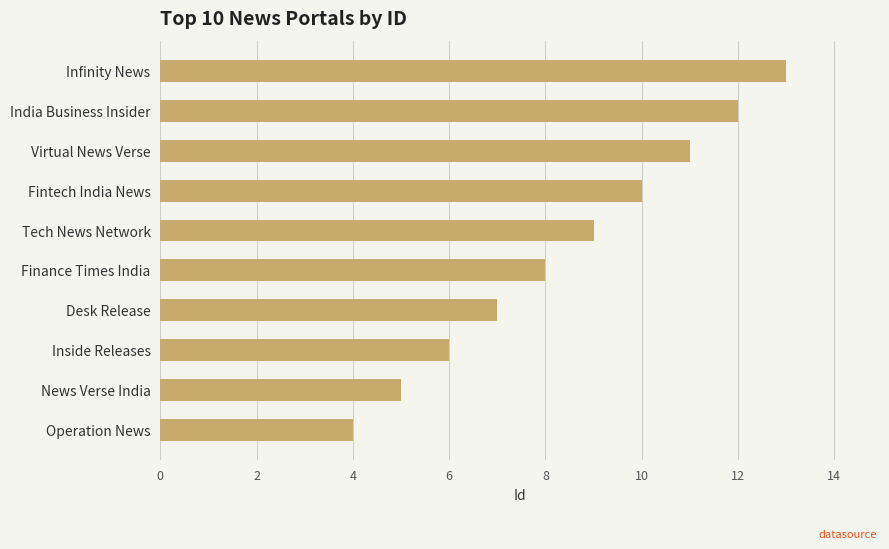

What is the sum of all values?

85